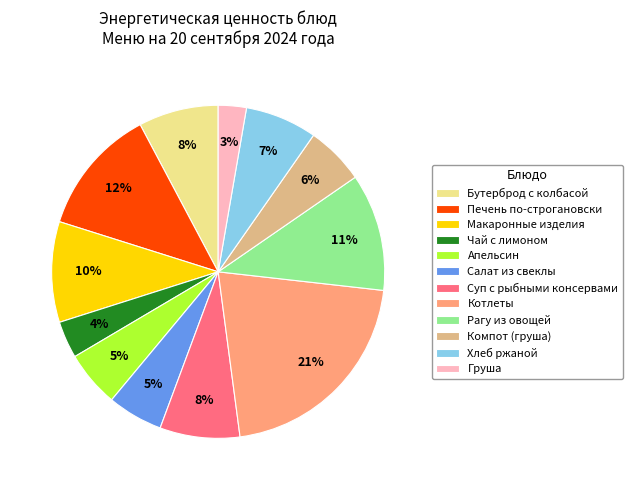

To the nearest percent, what is the combined percentage of Макаронные изделия and Суп с рыбными консервами?

18%